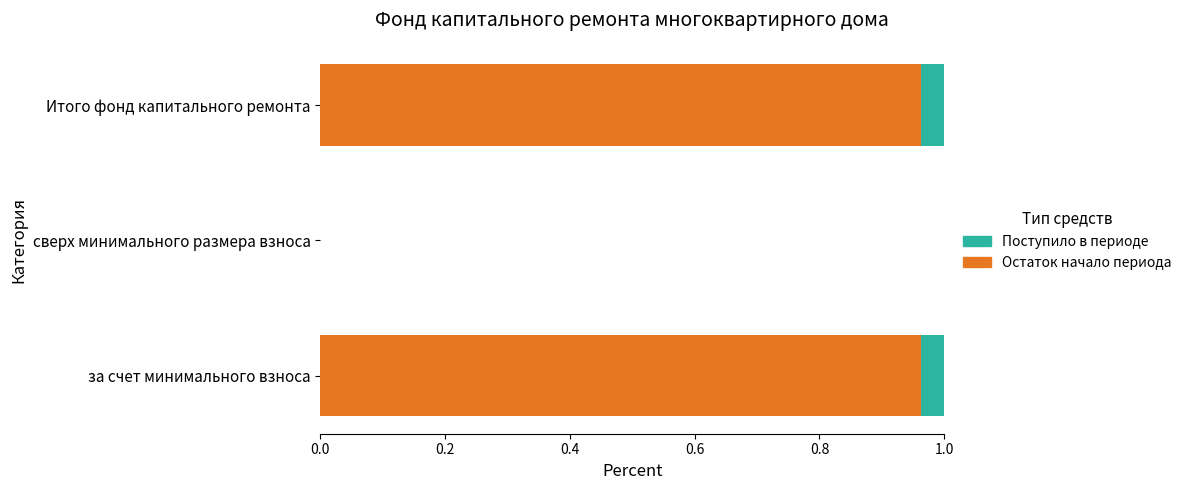

The value of Остаток начало периода at сверх минимального размера взноса is -0.6. True or false?

False